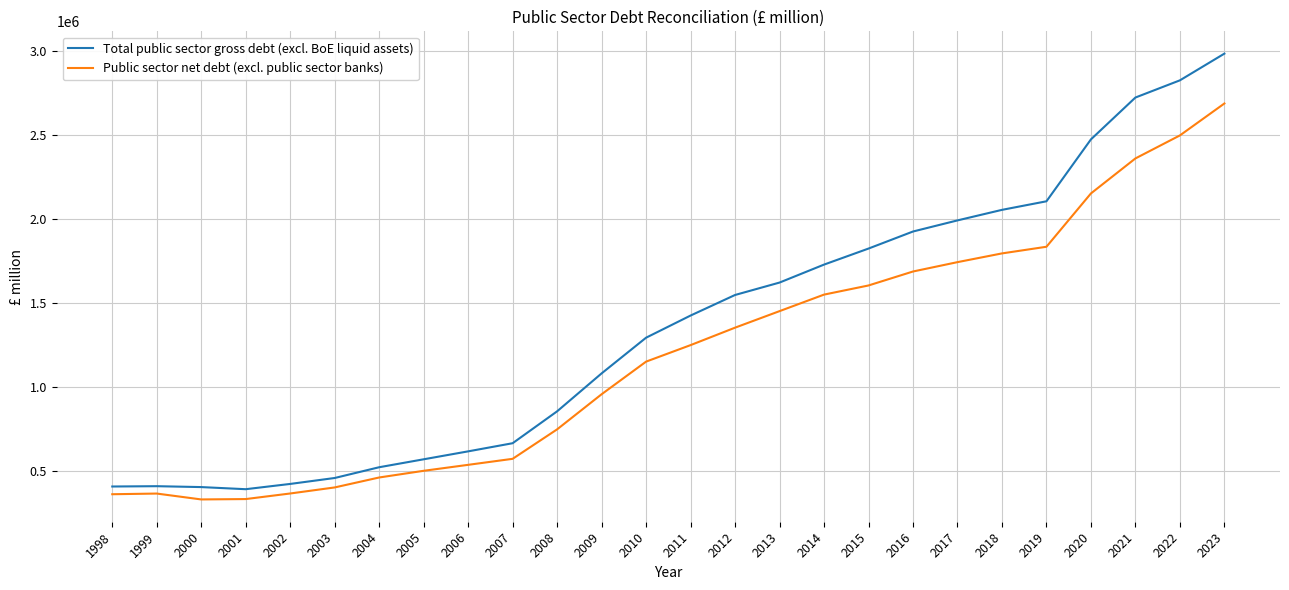

The Public sector net debt (excl. public sector banks) series shows 2473677 at 2016. True or false?

False